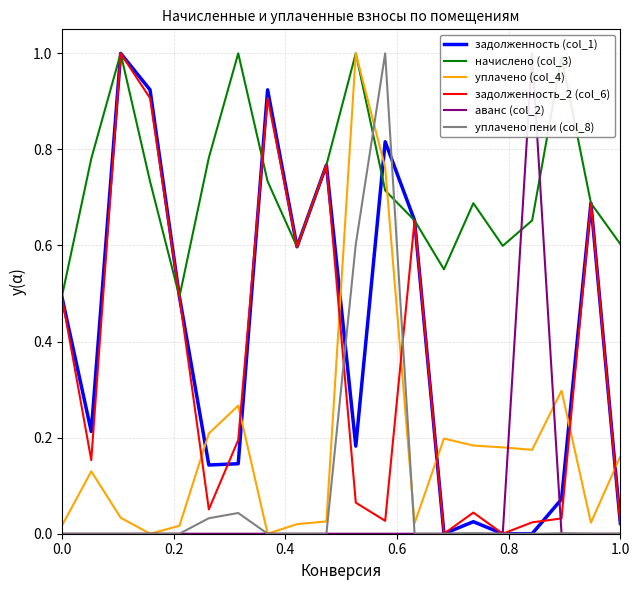

What is the minimum value for начислено (col_3)?

0.5